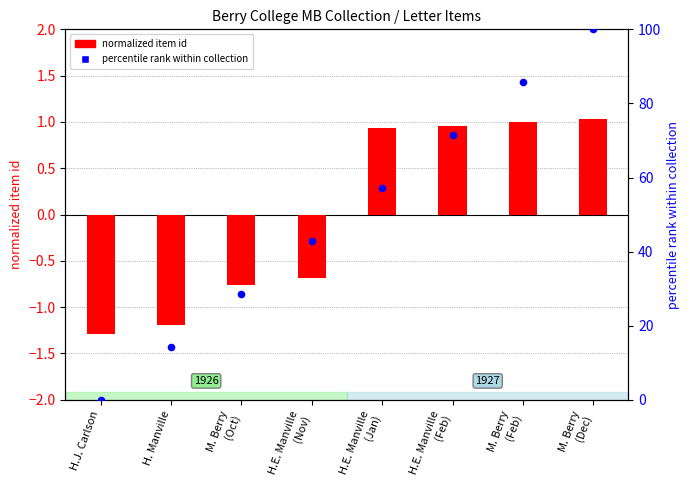

Which series has the largest Y range (max minus min)?

percentile rank within collection